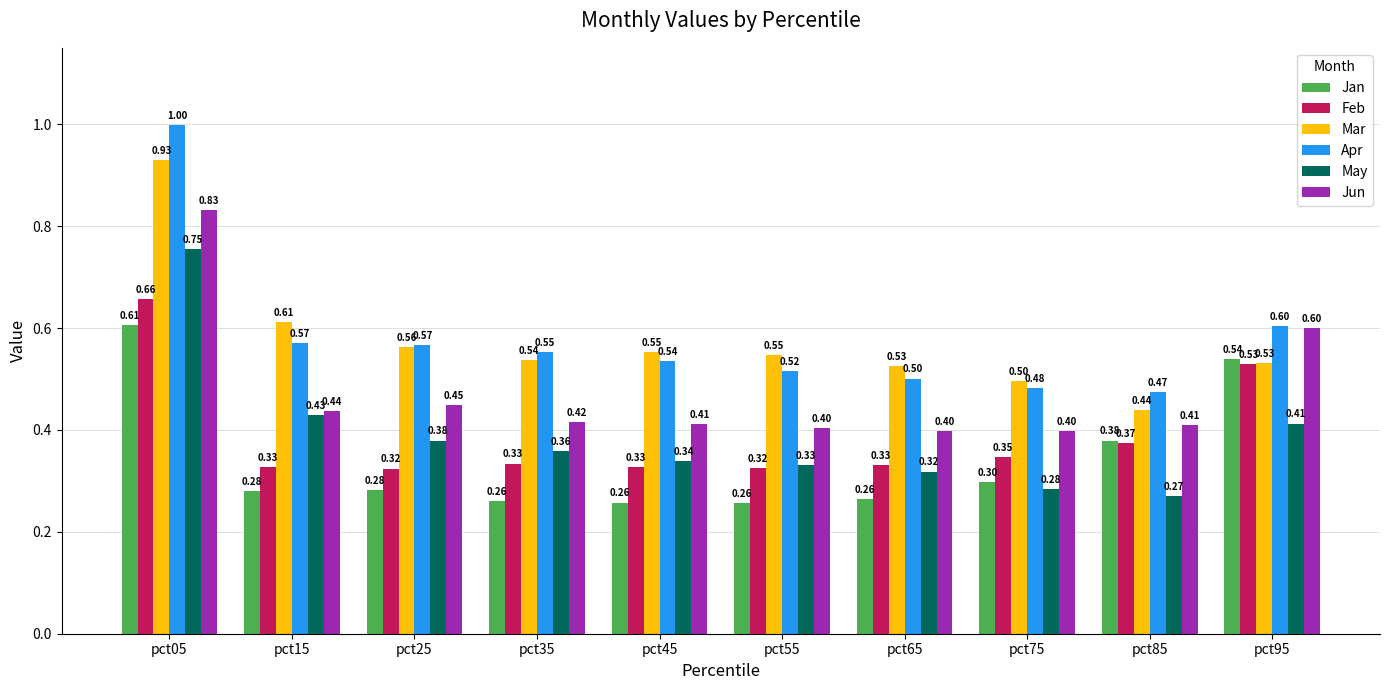

The Jan series shows 0.3 at pct15. True or false?

True